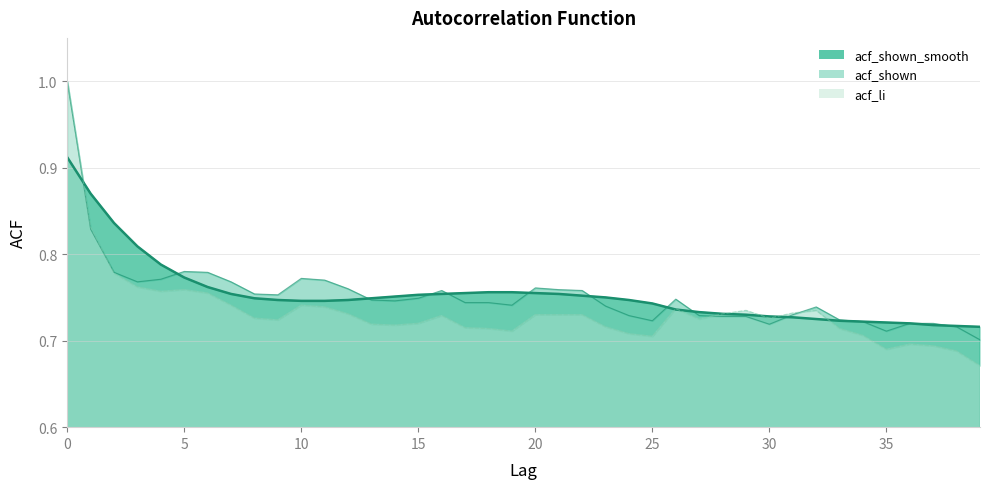

True or false: acf_li has more than 2 points higher than both neighbors.

True